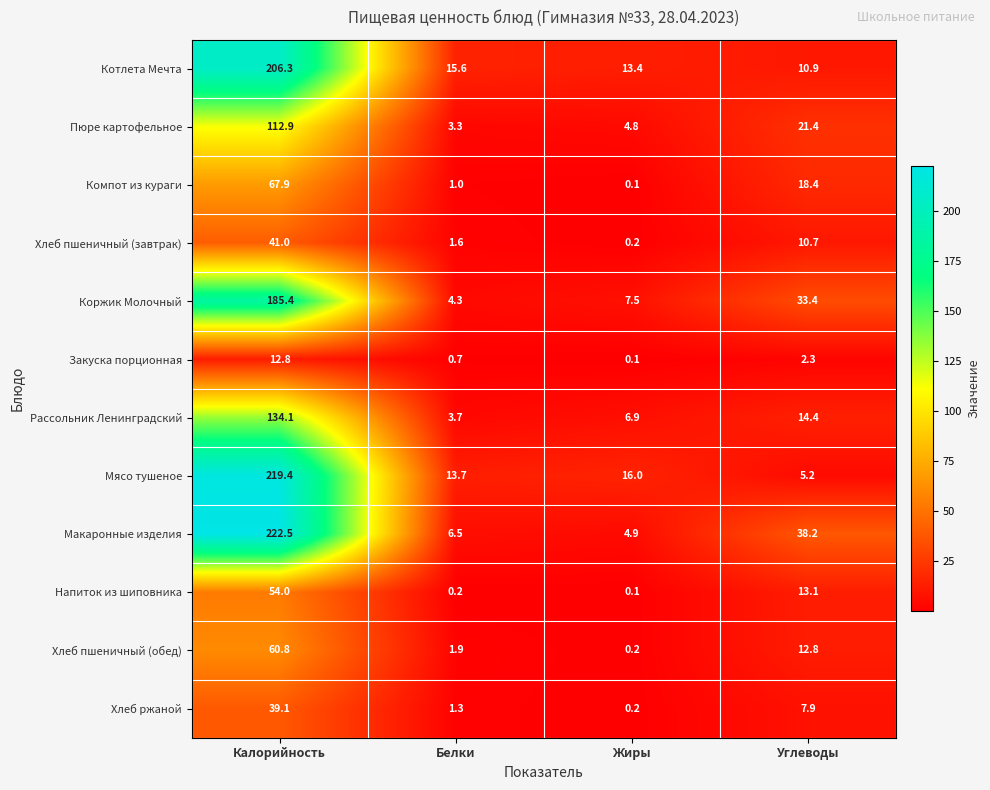

Where is Хлеб ржаной nearest to the value 19?

Углеводы